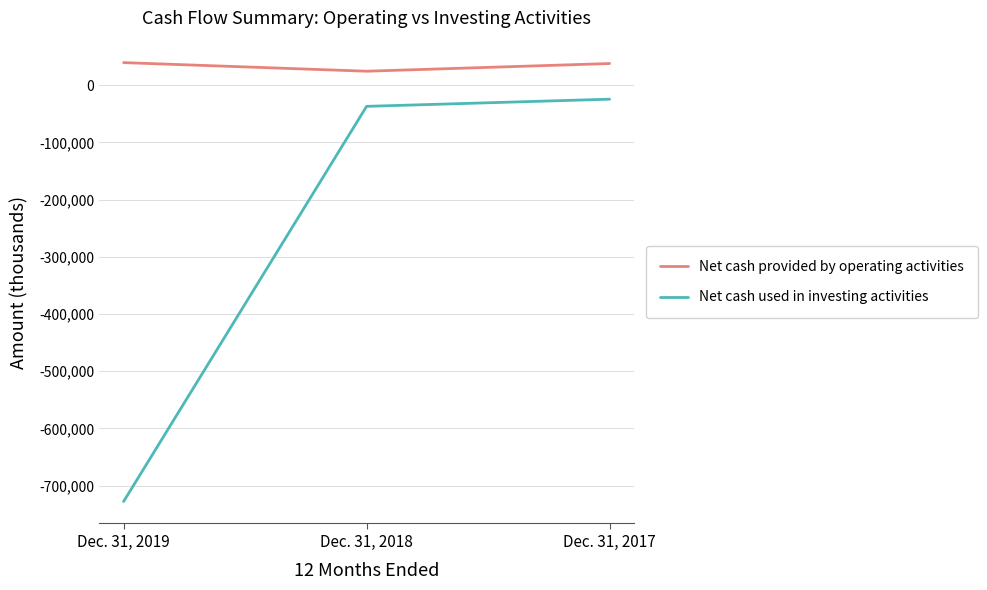

Between Dec. 31, 2018 and Dec. 31, 2017, which series saw the biggest shift?

Net cash provided by operating activities